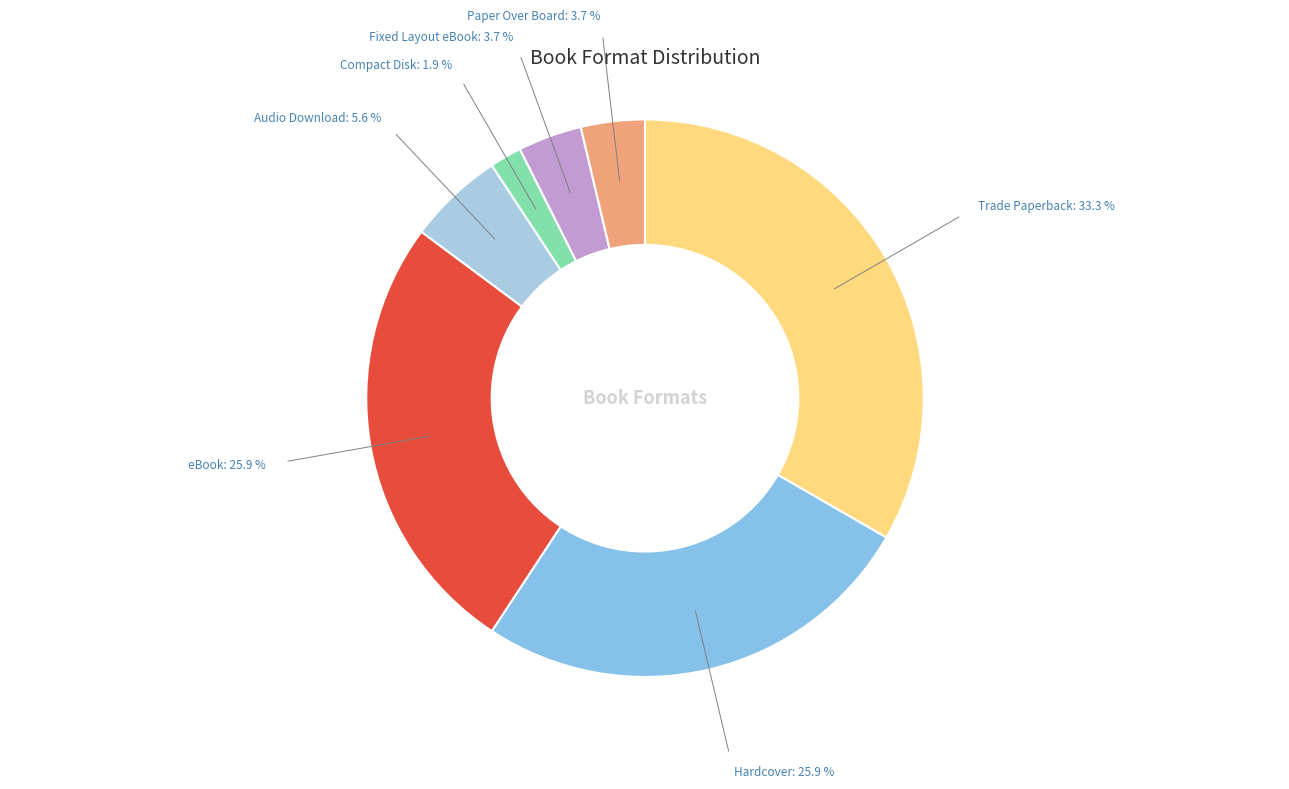

Which has a higher value, Trade Paperback or Audio Download?

Trade Paperback